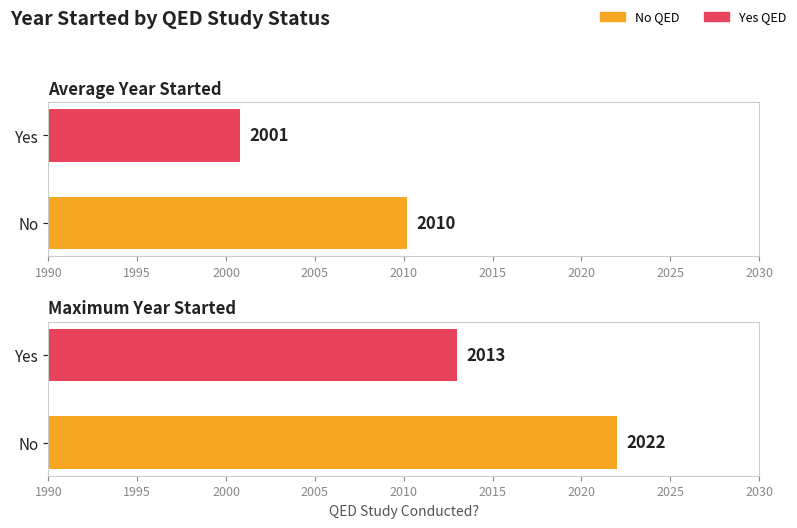

What is the value of the Maximum Year Started bar at the 1st from the left?

2022.0